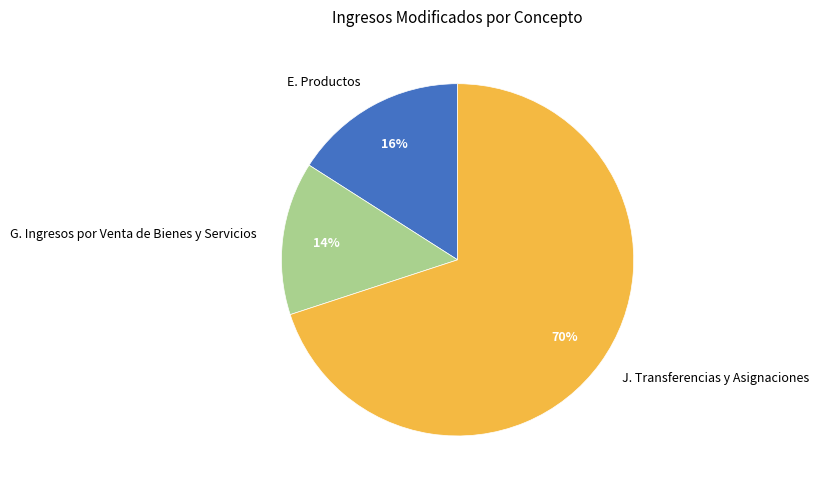

Which slice is the smallest?

G. Ingresos por Venta de Bienes y Servicios